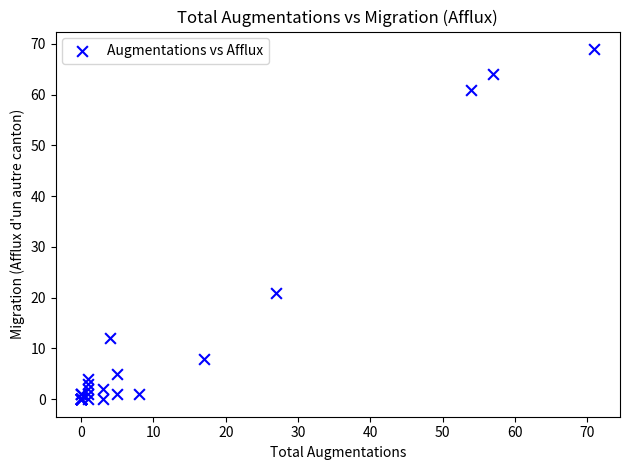

What Y value in the scatter plot is closest to 34?

21